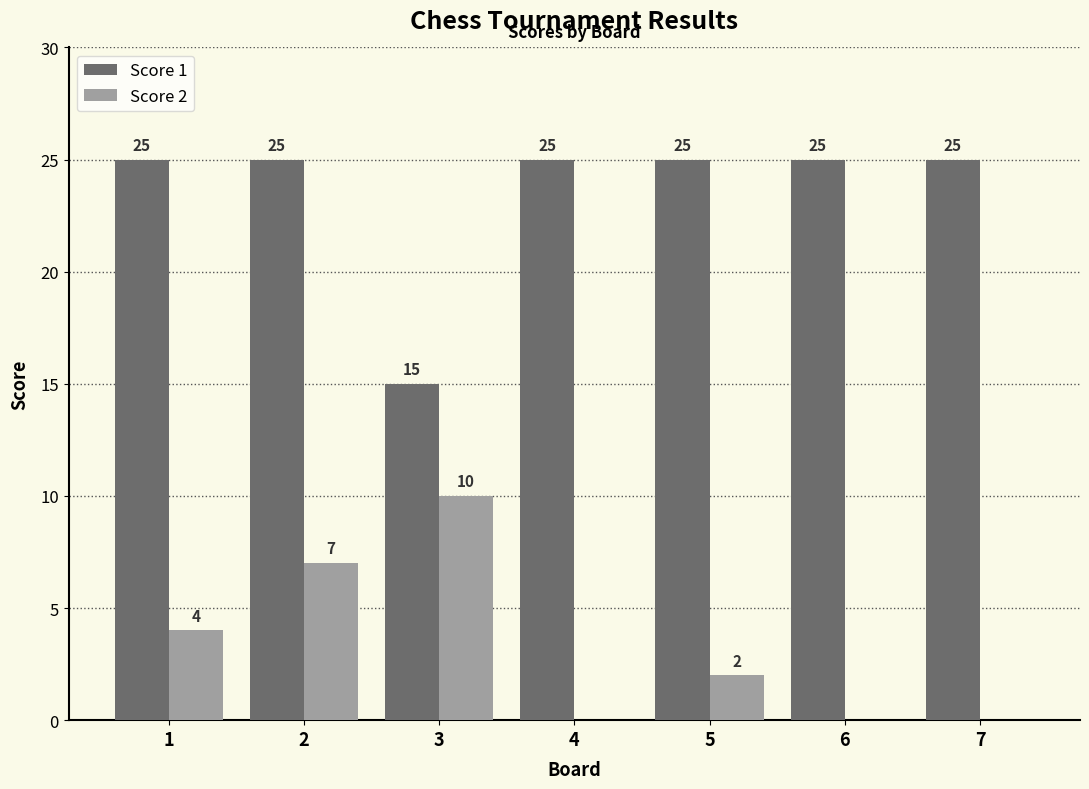

The value of Score 1 at 7 is 25. True or false?

True